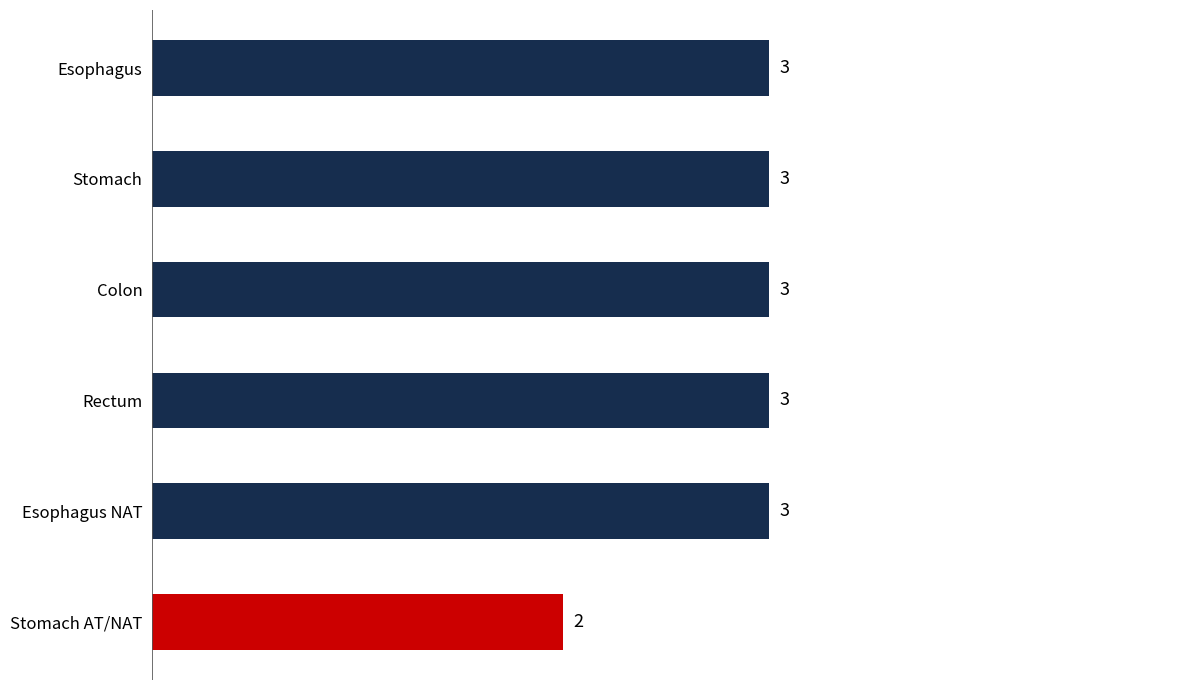

Reading top to bottom, extract all data points from this chart.

3	3	3	3	3	2